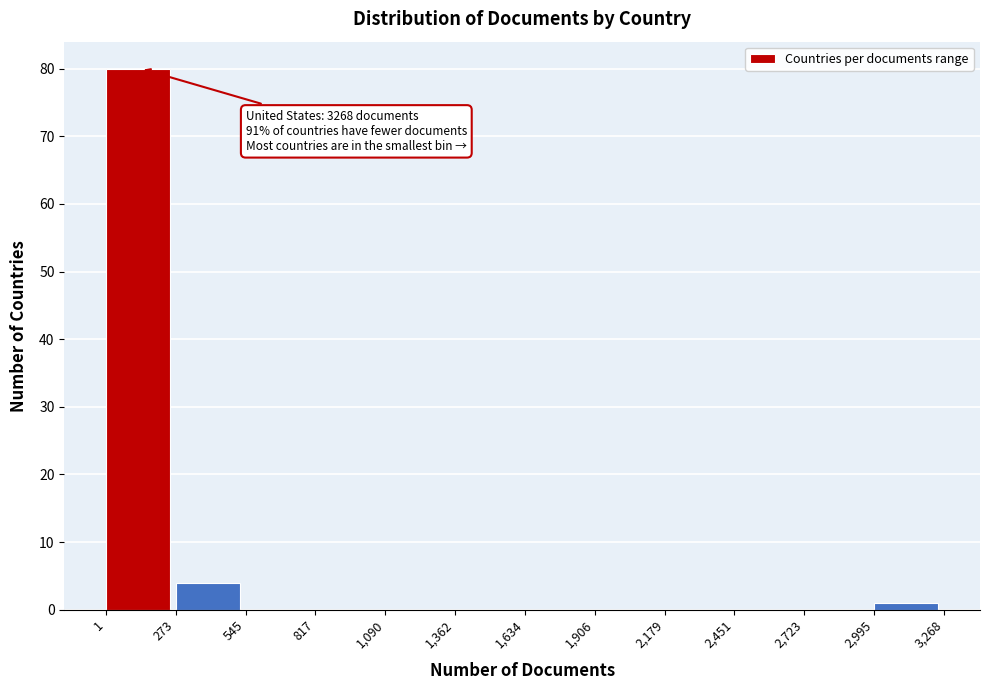

Which range on the x-axis has the tallest bar?

1 to 273